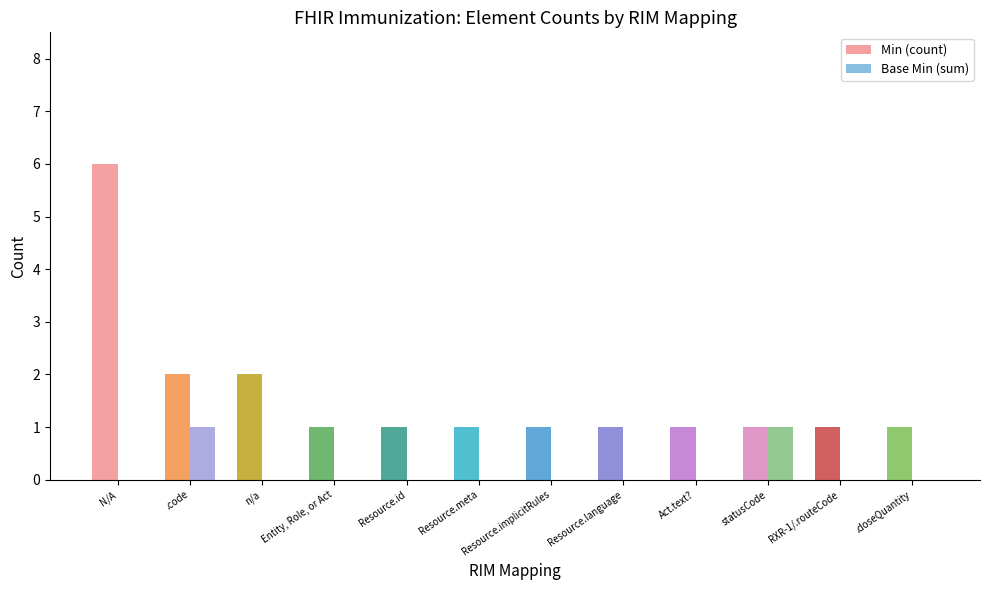

Are the bars horizontal?

No